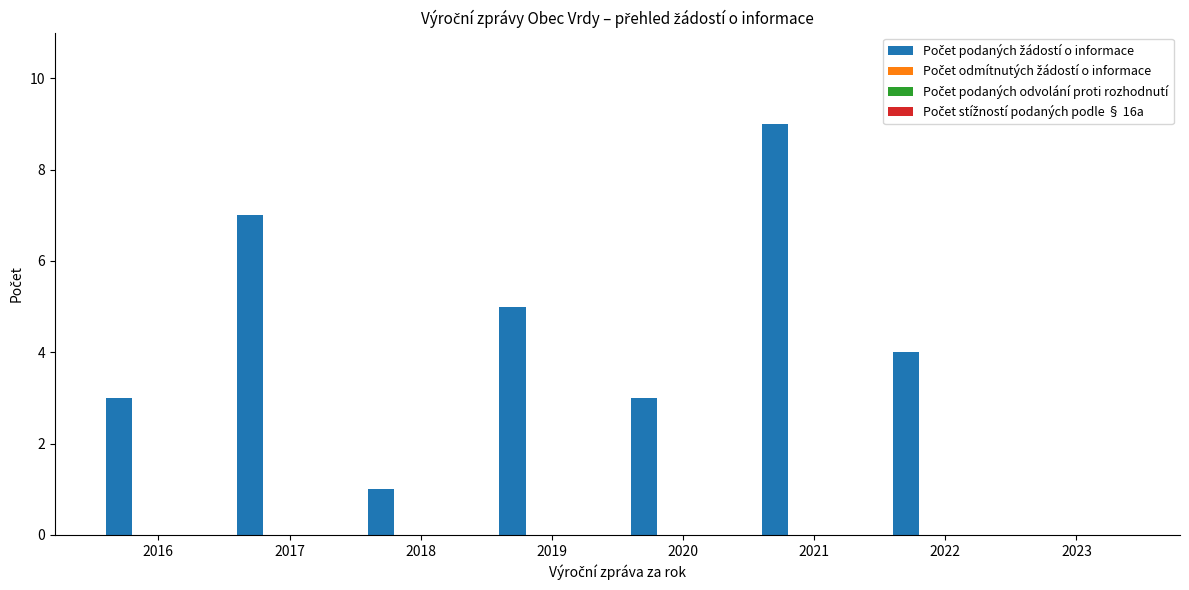

What is the maximum value shown in the chart?

9